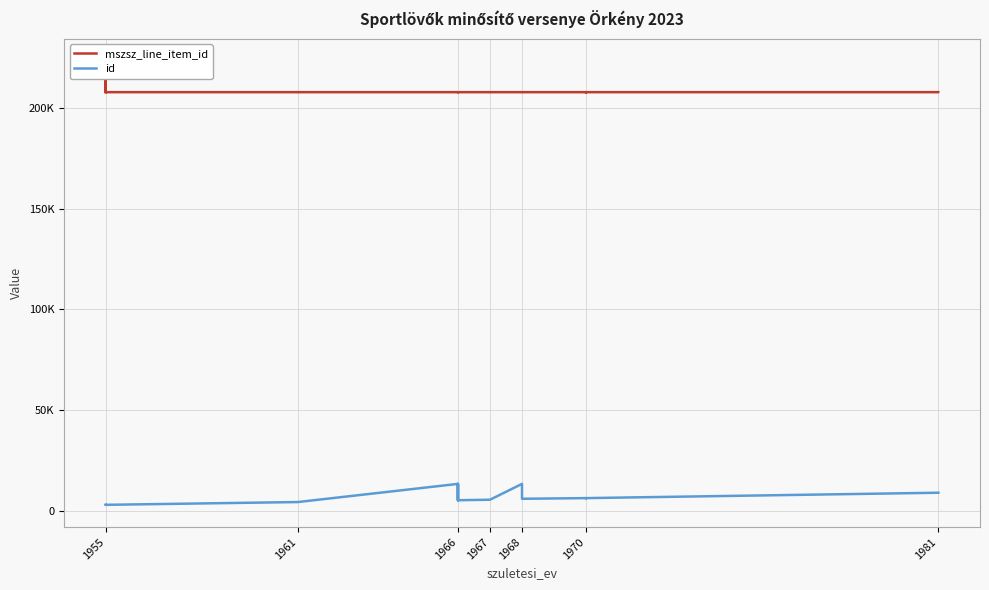

Reading left to right, what are all the values shown in this chart?

mszsz_line_item_id: 207801	223291	207803	207801	207803	207802	207801	207801	207803	207801	207803	207801	207802	207802	207801	207802	207801	207803	207802	207802	207803	207801	207802
id: 3041	3021	3041	4421	4421	13433	5319	13433	5319	5574	5574	13431	13431	6040	6372	6346	6308	6308	6308	6372	6372	9046	9046